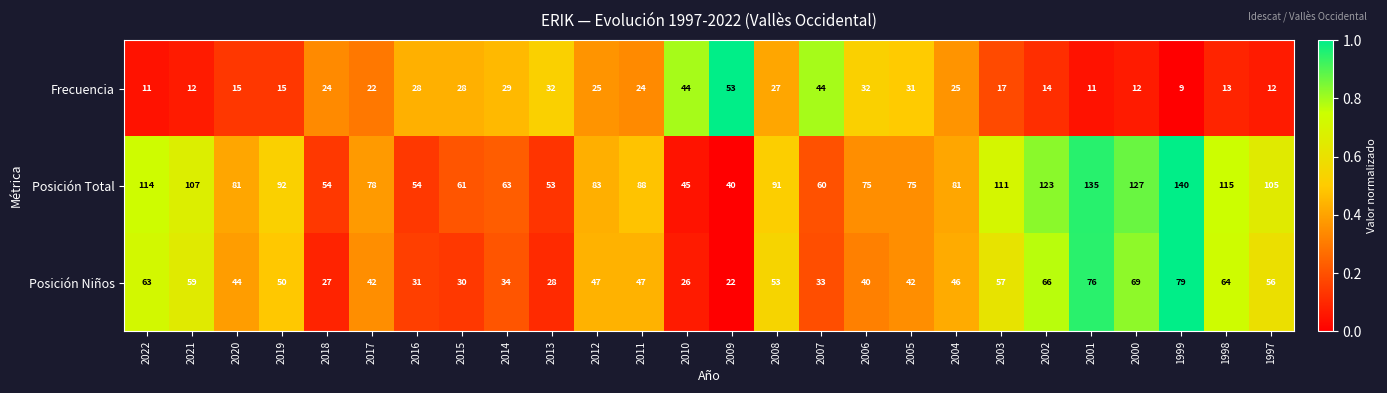

Which category has the highest value across all series?

1999